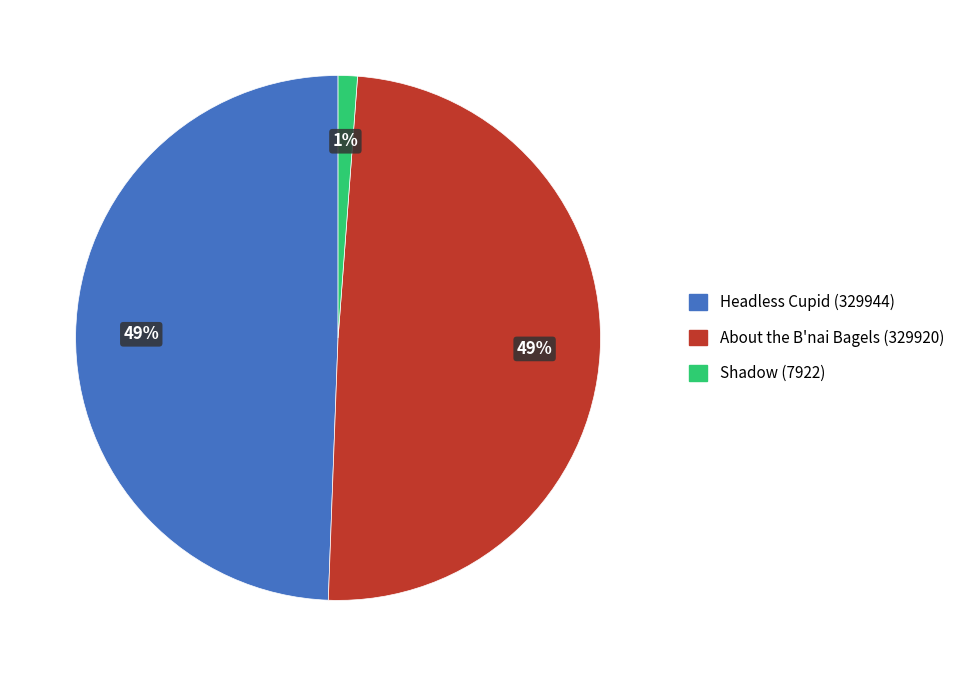

To the nearest percent, what is the combined percentage of Headless Cupid (329944) and Shadow (7922)?

51%